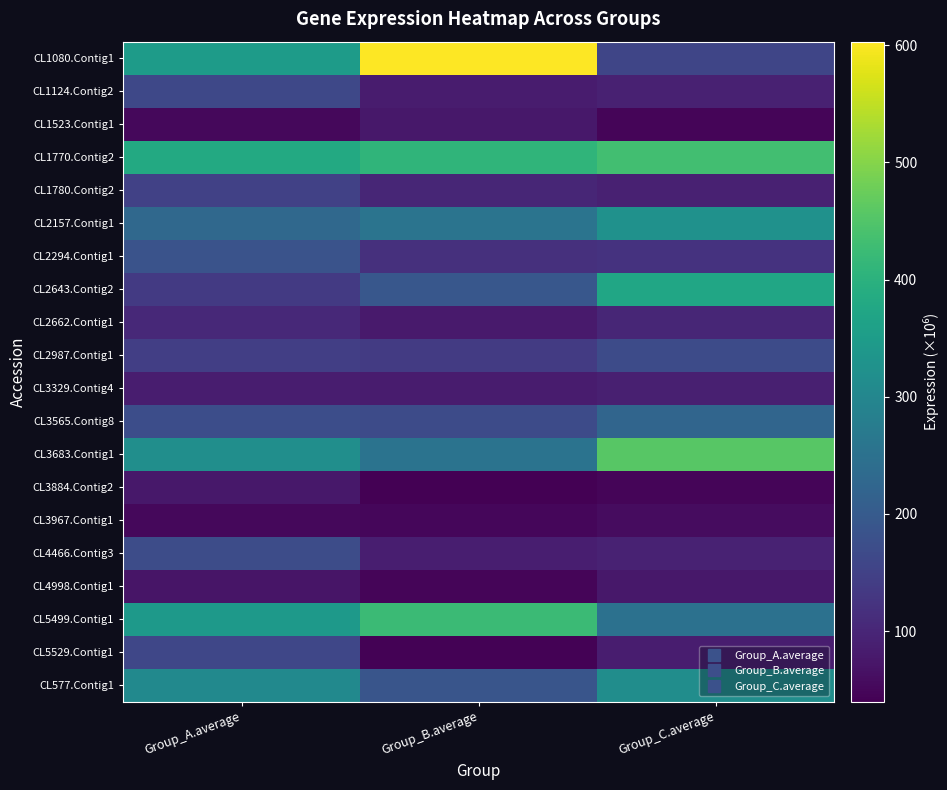

What is the total value across all series at Group_A.average?

3643.6